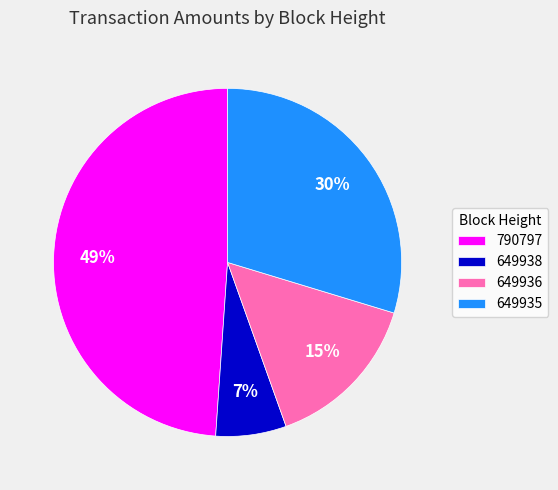

Rank the categories by value from lowest to highest.

649938, 649936, 649935, 790797